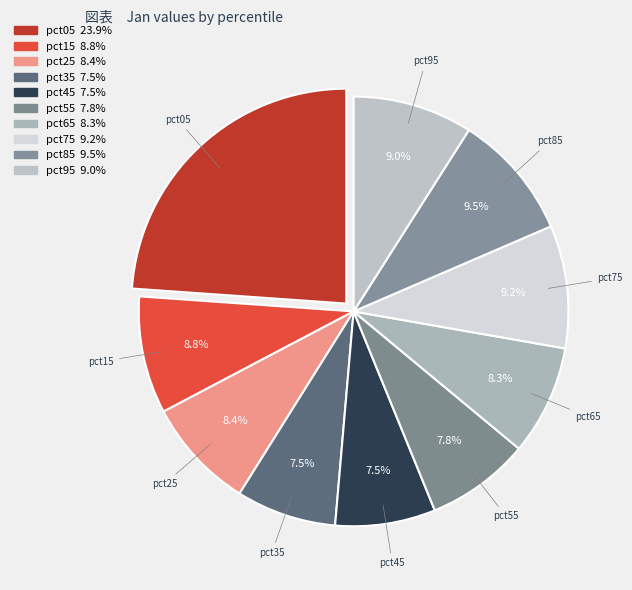

Count the number of slices in the pie.

10